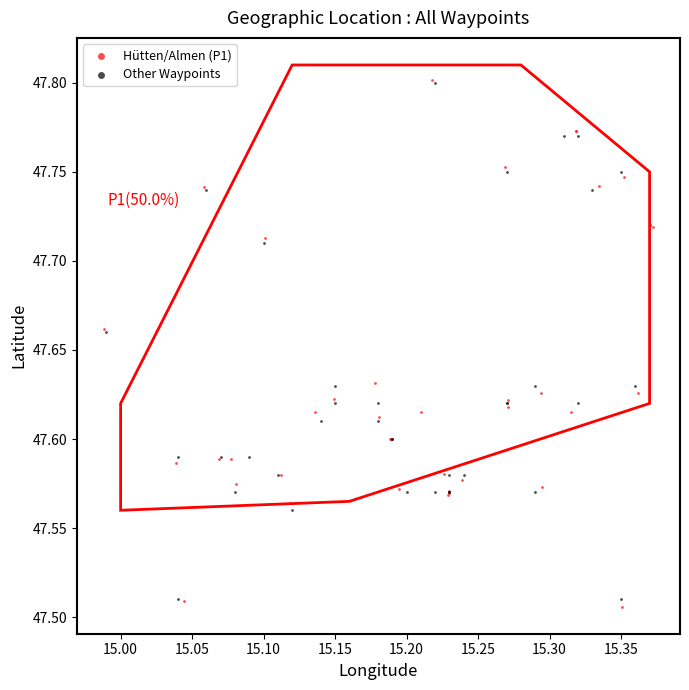

Which series has the largest Y range (max minus min)?

Hütten/Almen (P1)